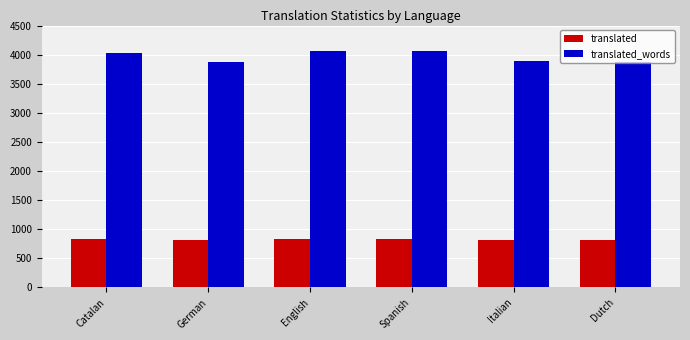

Is the value of translated at Dutch greater than the value of translated_words at German?

No